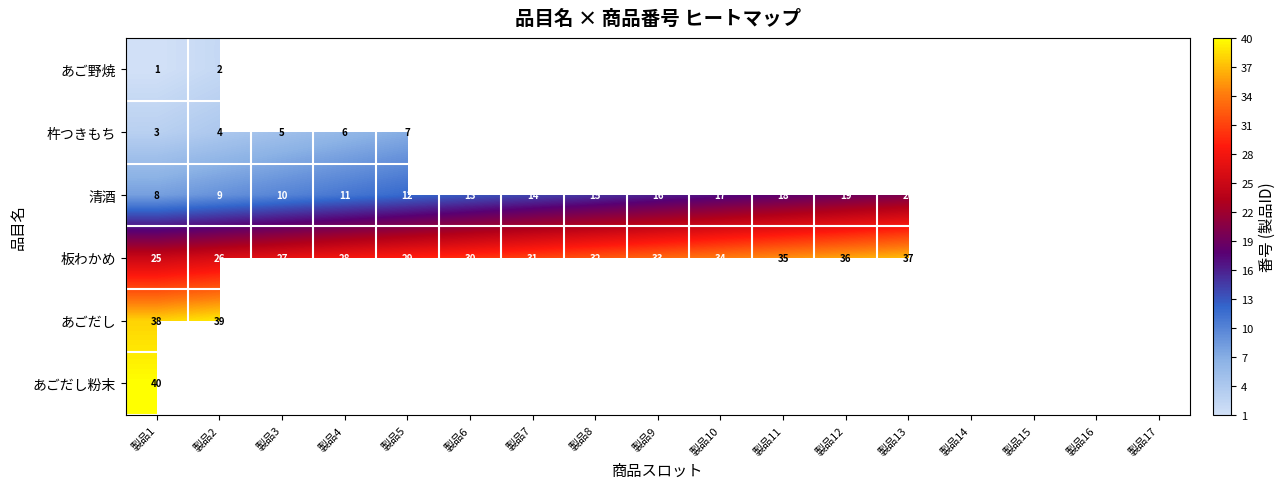

What is the difference between the second highest and minimum values in the 清酒 series?

15